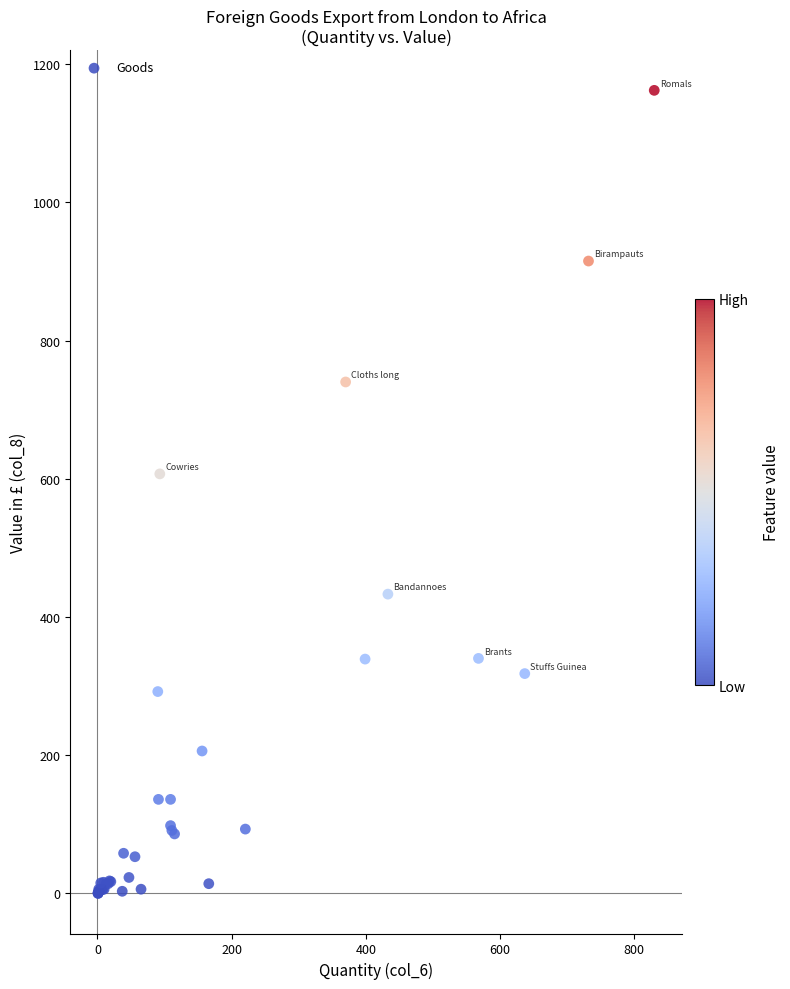

What Y value in the scatter plot is closest to 581?

607